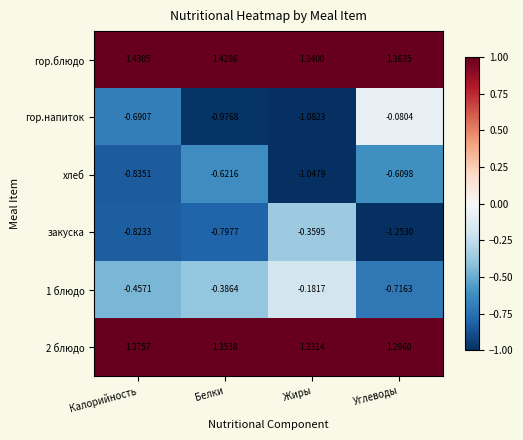

At which label does хлеб reach its peak?

Углеводы